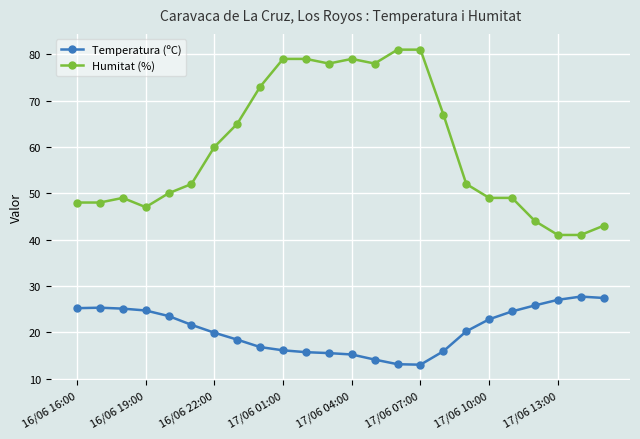

True or false: Temperatura (ºC) and Humitat (%) intersect in this chart.

False